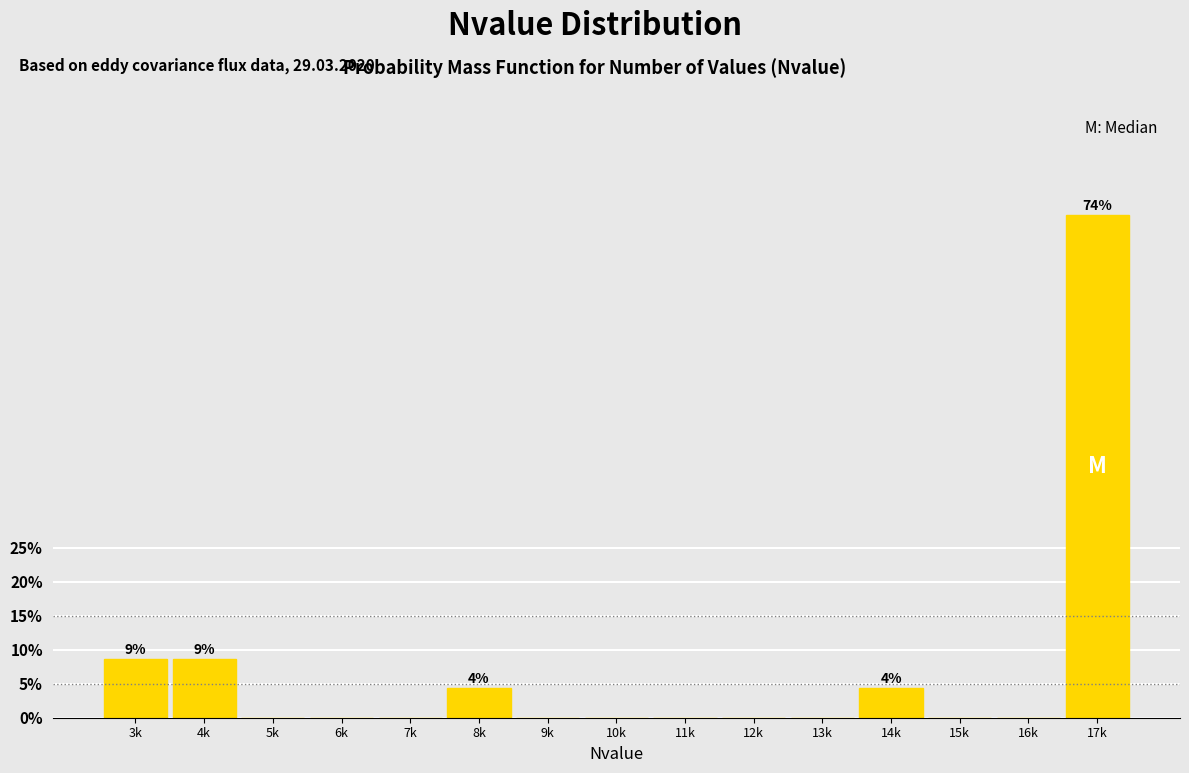

Reading left to right, what are all the values shown in this chart?

3k=8.7	4k=8.7	5k=0.0	6k=0.0	7k=0.0	8k=4.3	9k=0.0	10k=0.0	11k=0.0	12k=0.0	13k=0.0	14k=4.3	15k=0.0	16k=0.0	17k=73.9